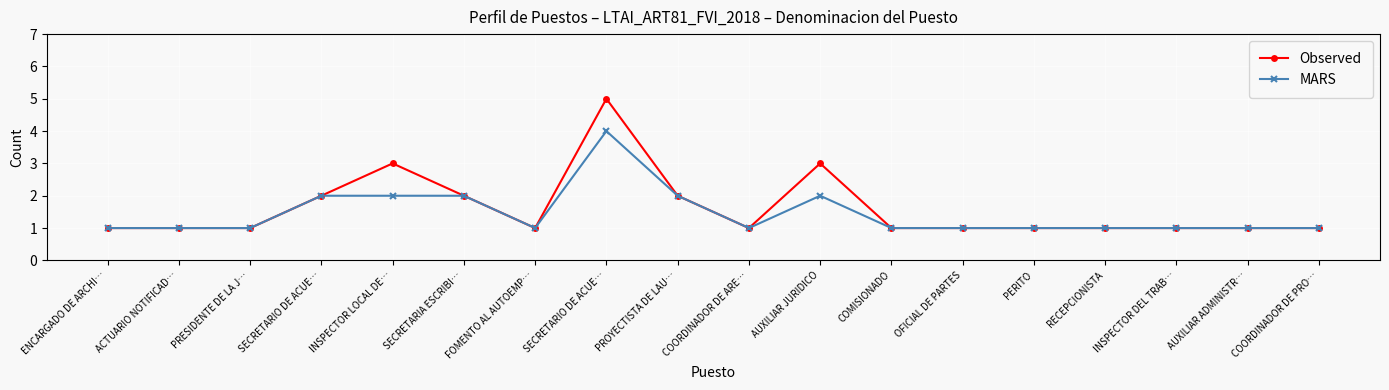

Where is Observed nearest to the value 3?

INSPECTOR LOCAL DE…